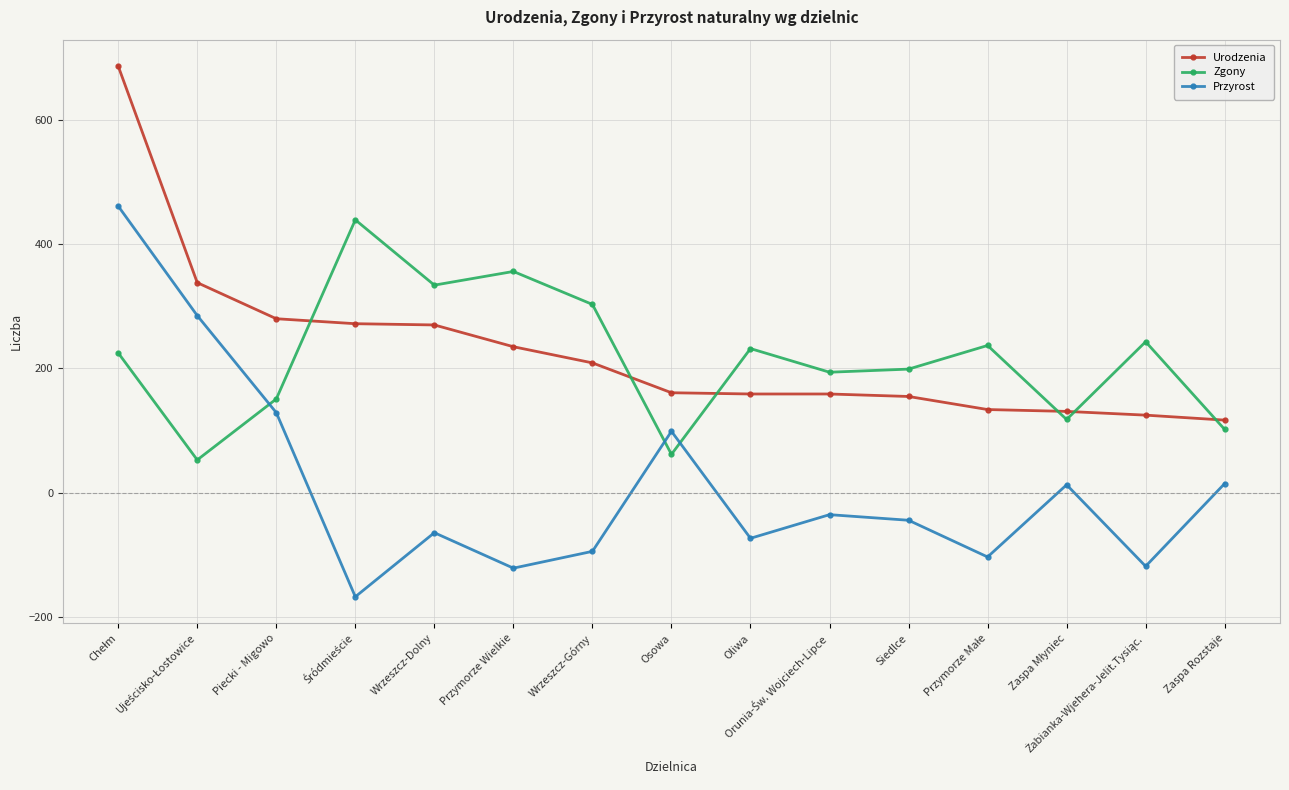

True or false: Przyrost and Urodzenia intersect in this chart.

False